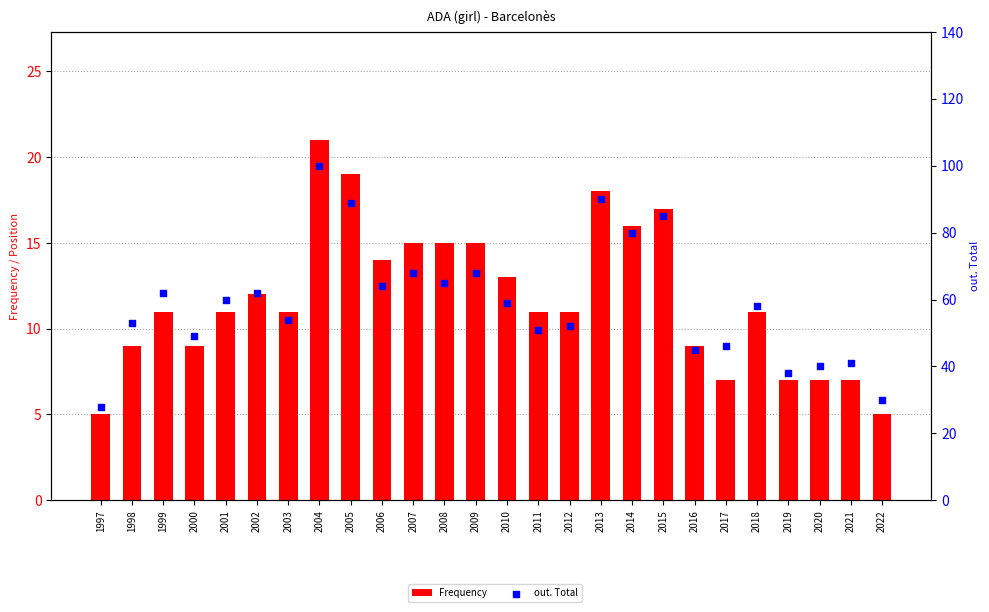

Which series reaches the minimum Y coordinate?

Frequency